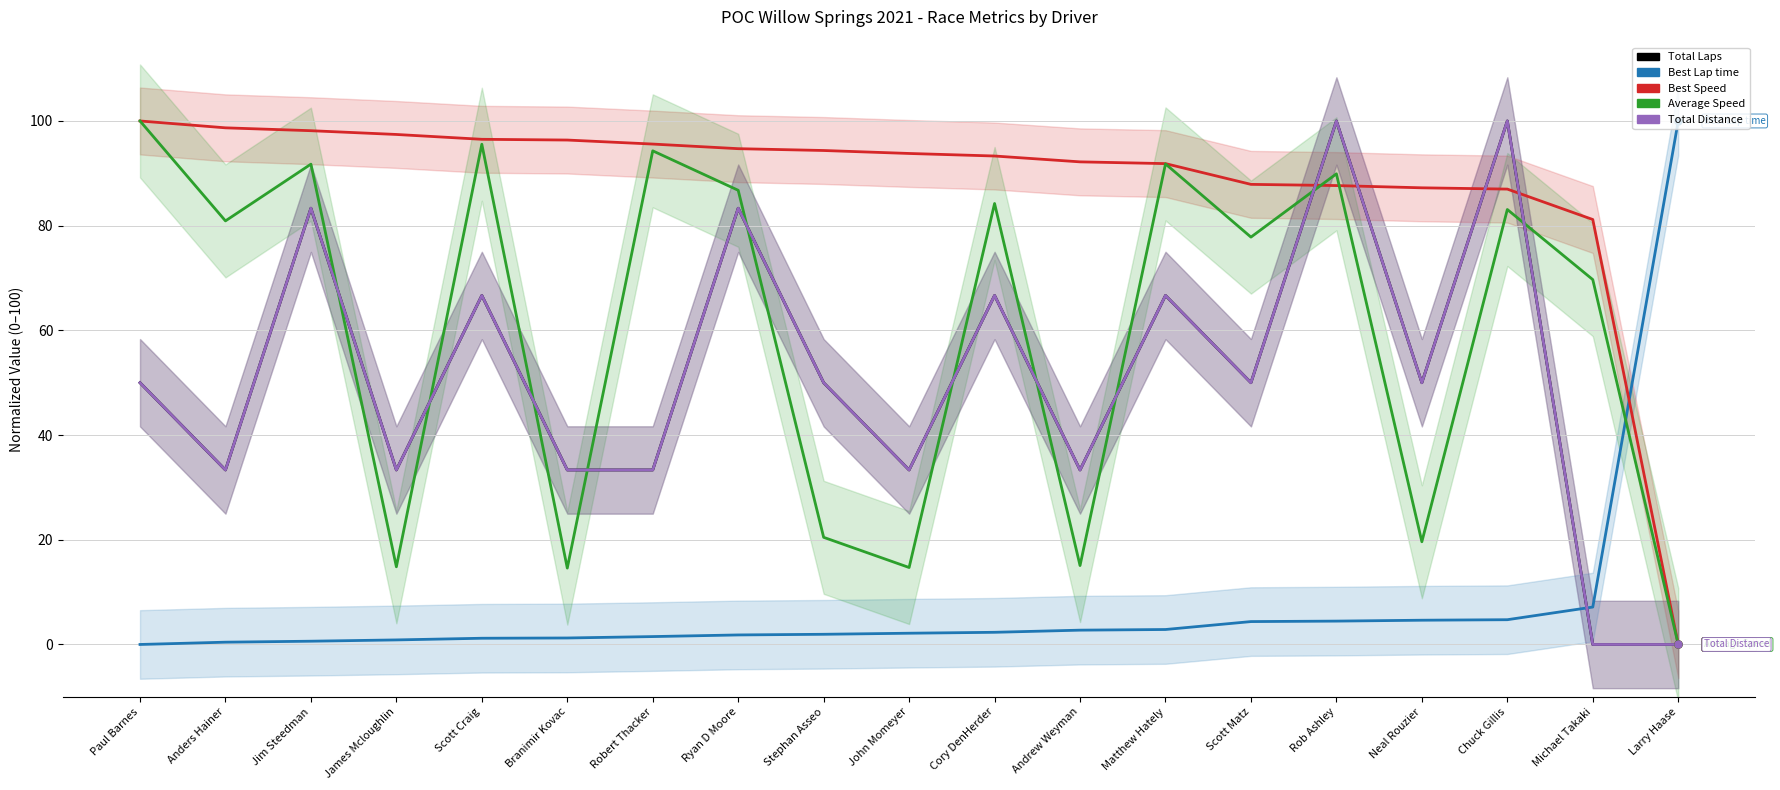

What is the total value across all series at Matthew Hately?

319.8